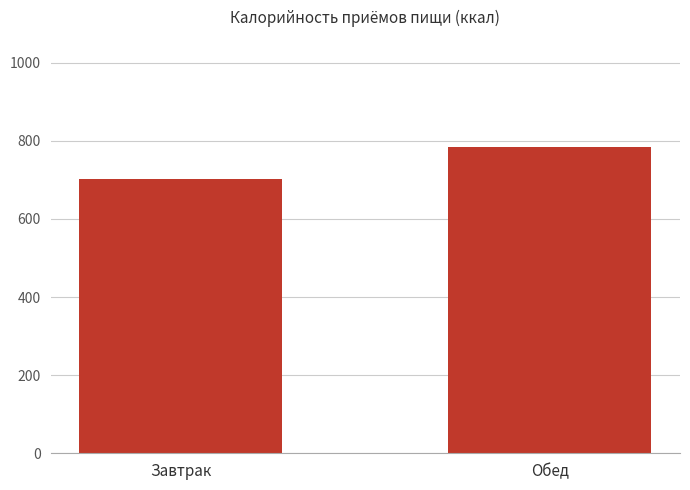

Rank the categories by value from lowest to highest.

Завтрак, Обед